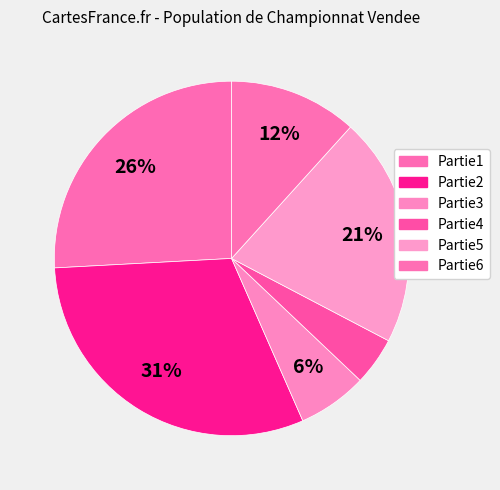

Combined, do Partie6 and Partie5 account for over 50%?

No